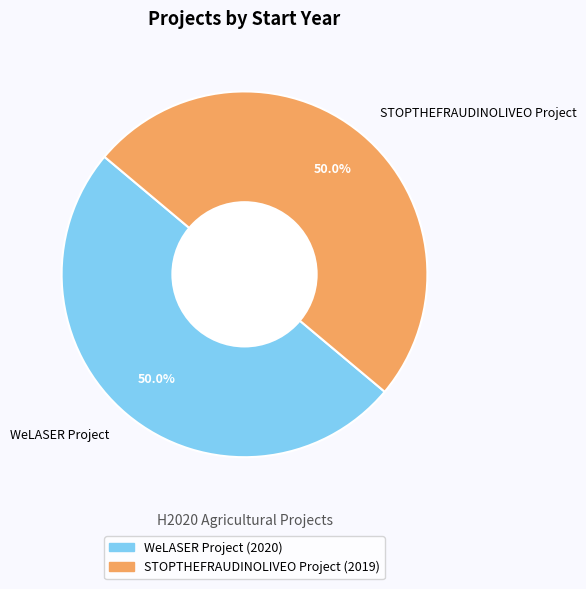

Count the number of slices in the pie.

2